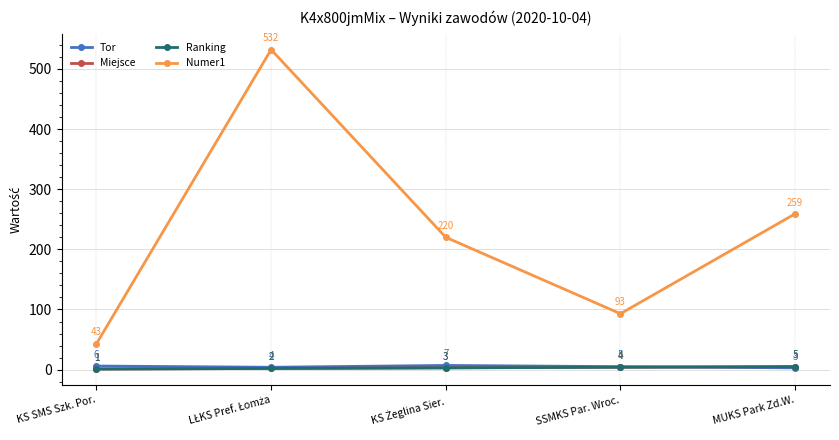

How many times do Miejsce and Tor cross each other?

1